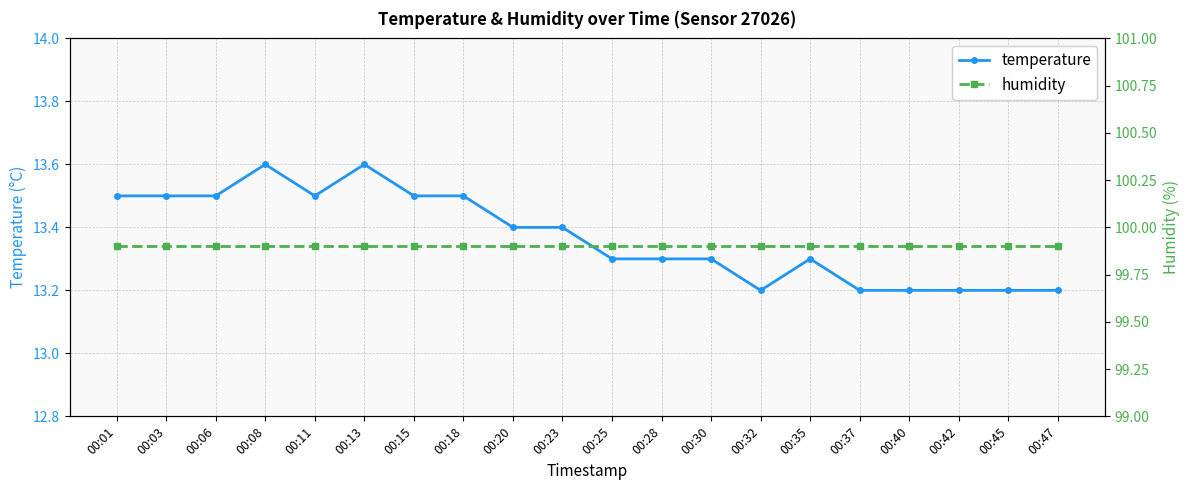

What is the value of the humidity point at the 8th from the left?

99.9